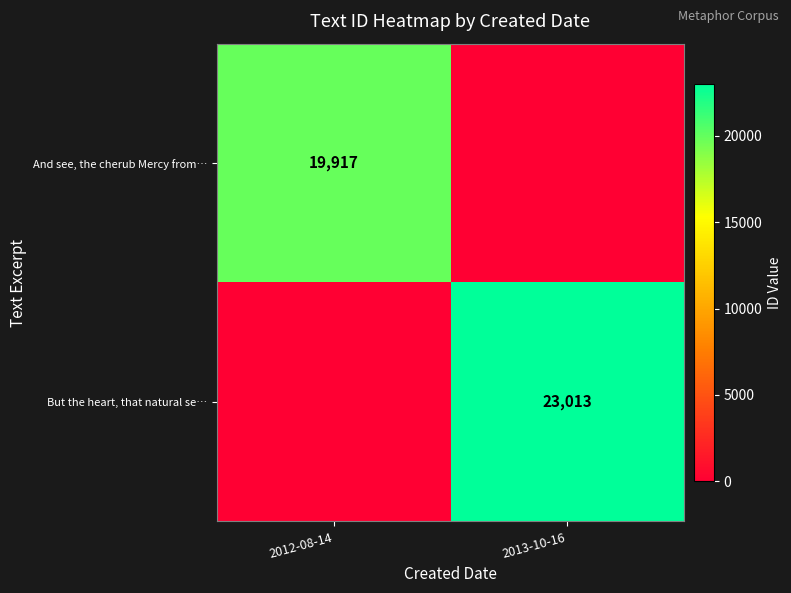

What is the total value across all series at 2012-08-14?

19917